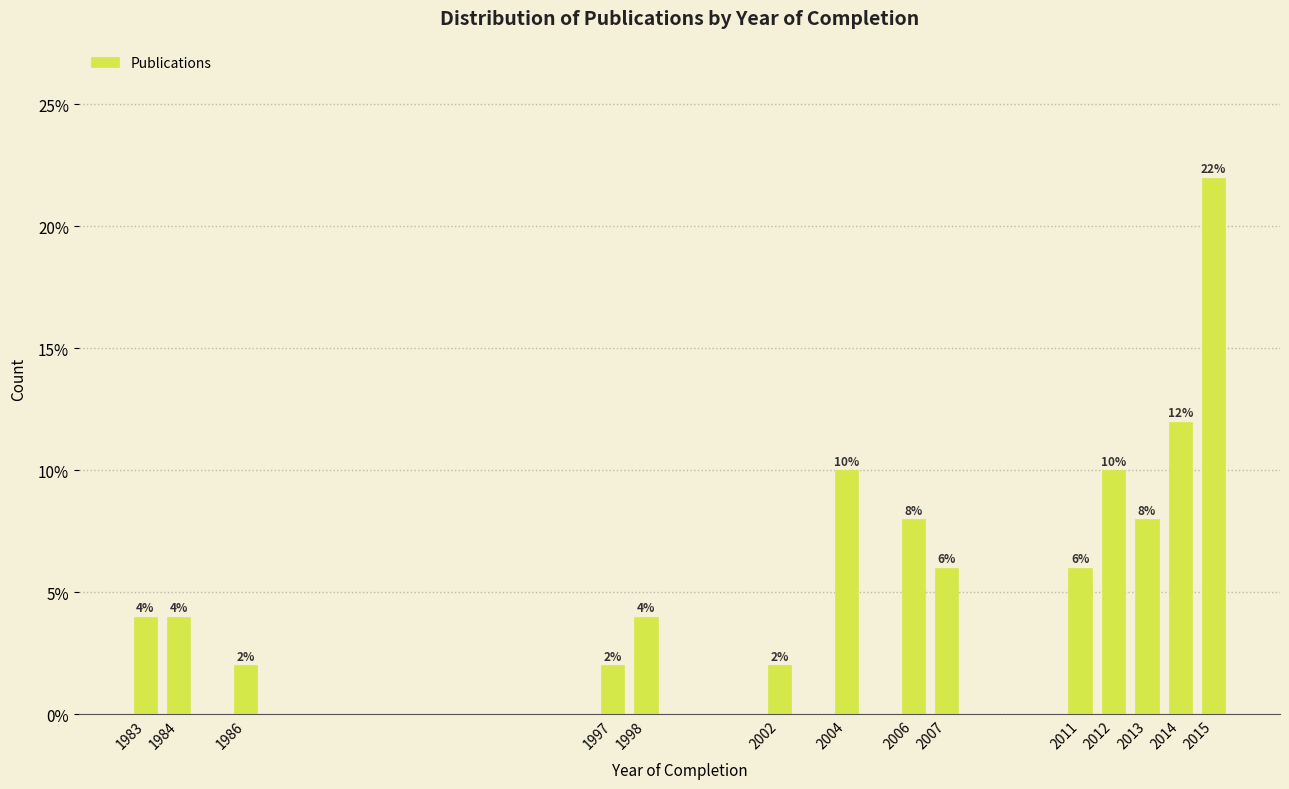

Reading right to left, transcribe all the data shown in this chart.

2015=22	2014=12	2013=8	2012=10	2011=6	2007=6	2006=8	2004=10	2002=2	1998=4	1997=2	1986=2	1984=4	1983=4